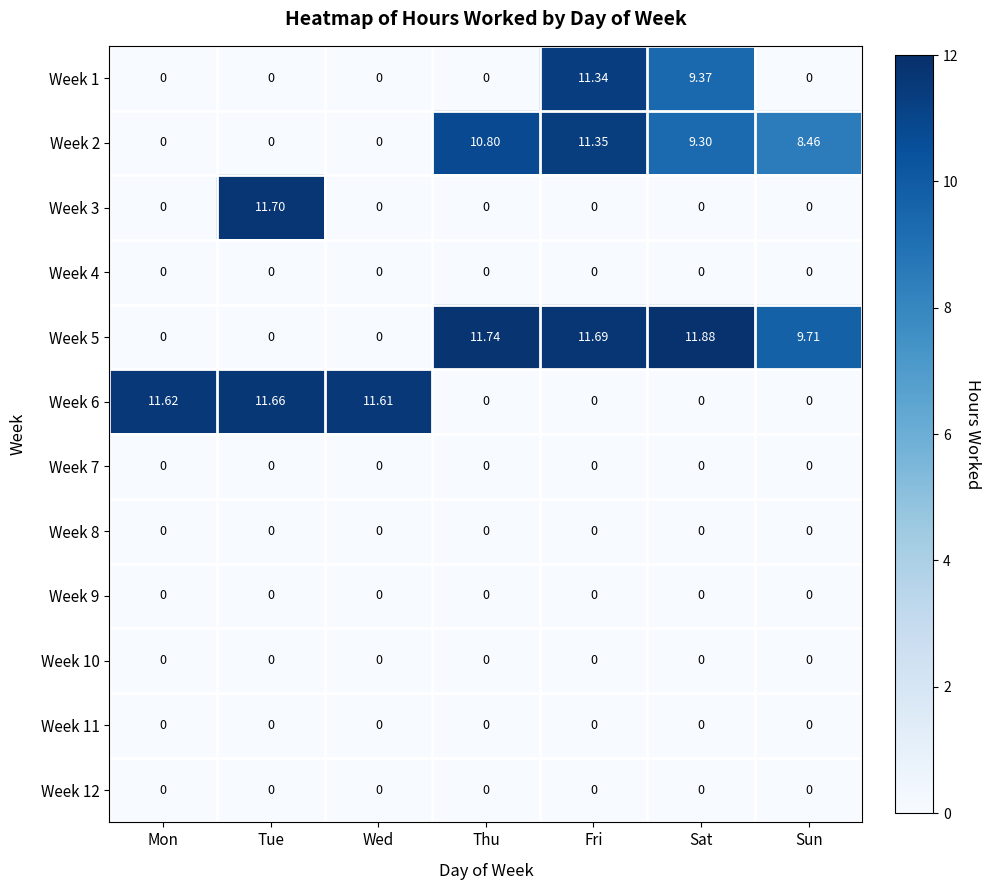

Which label corresponds to the largest value in the chart?

Sat